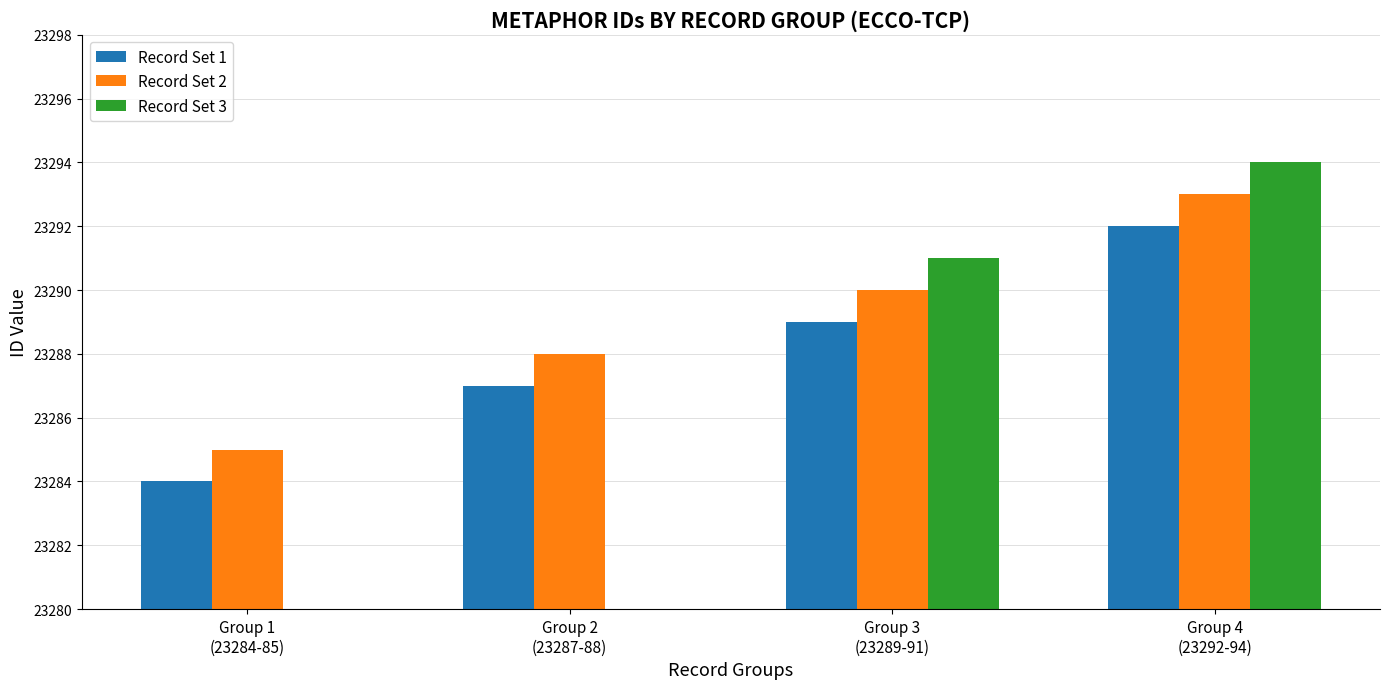

Reading left to right, list all the values displayed in this chart.

Record Set 1: 23284	23287	23289	23292
Record Set 2: 23285	23288	23290	23293
Record Set 3: 0	0	23291	23294